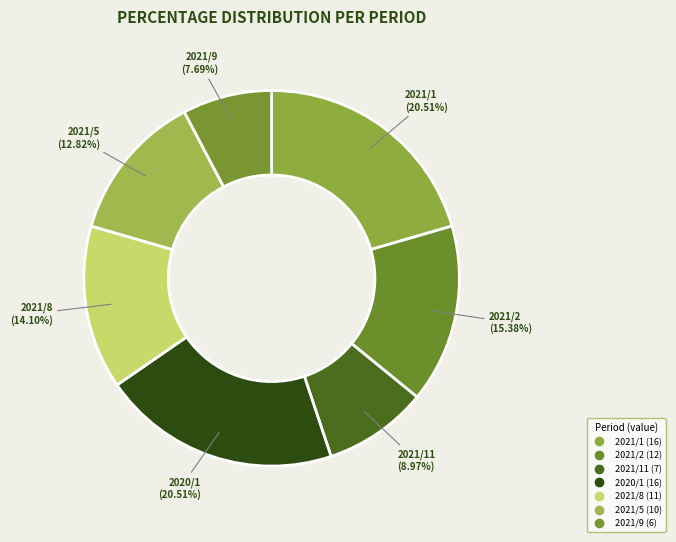

Count the number of slices in the pie.

7